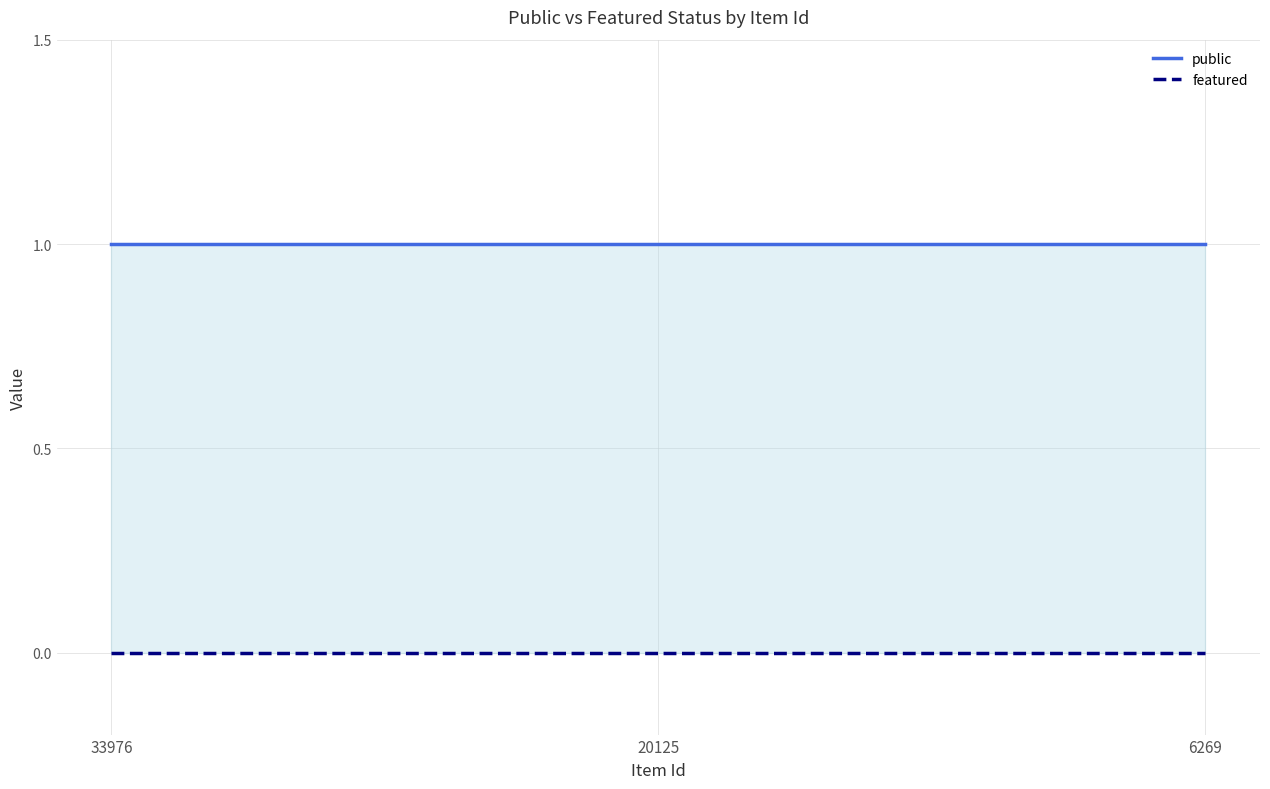

The value of featured at 20125 is 0. True or false?

True